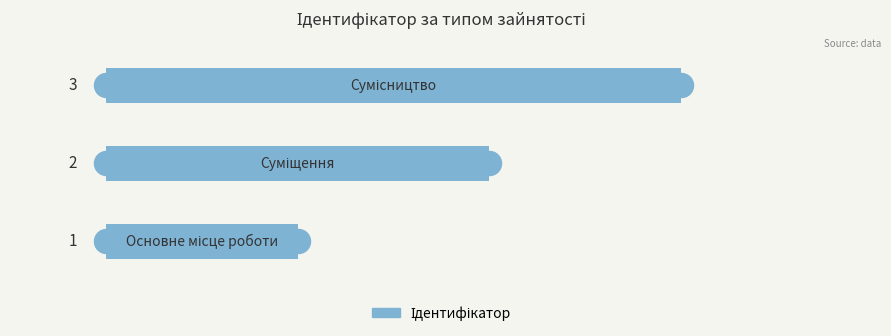

Which has a higher value, 2.0 or 1.0?

2.0